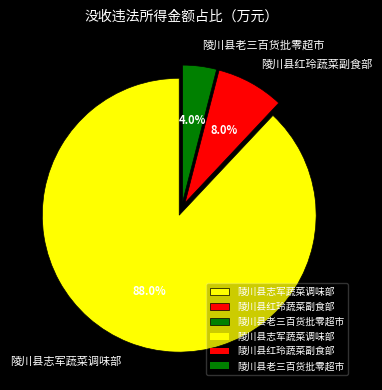

What percentage is NOT represented by 陵川县红玲蔬菜副食部?

92.0%